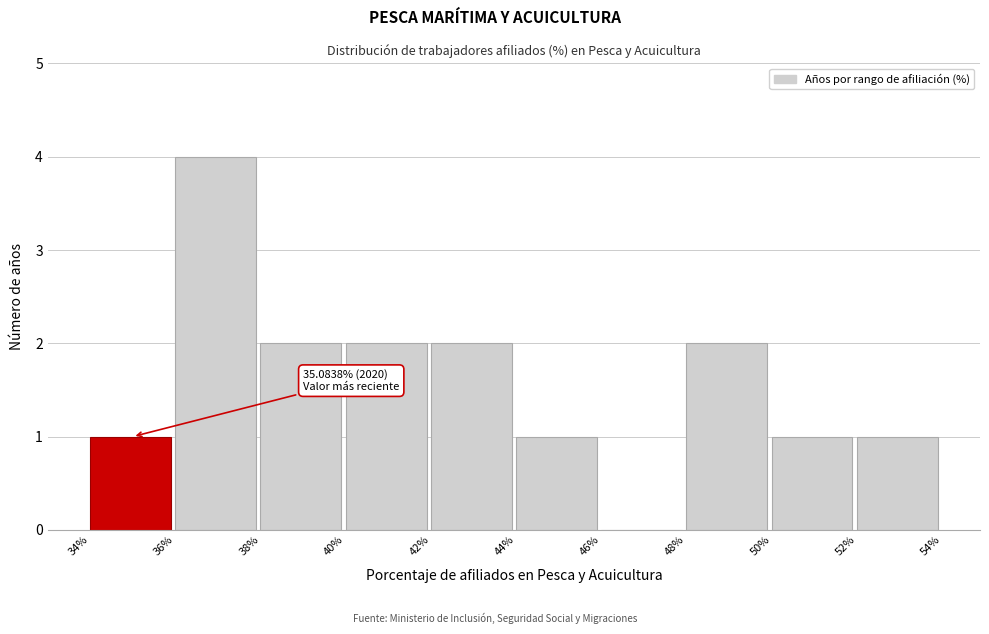

Over which range of the x-axis is the bar tallest?

36% to 38%